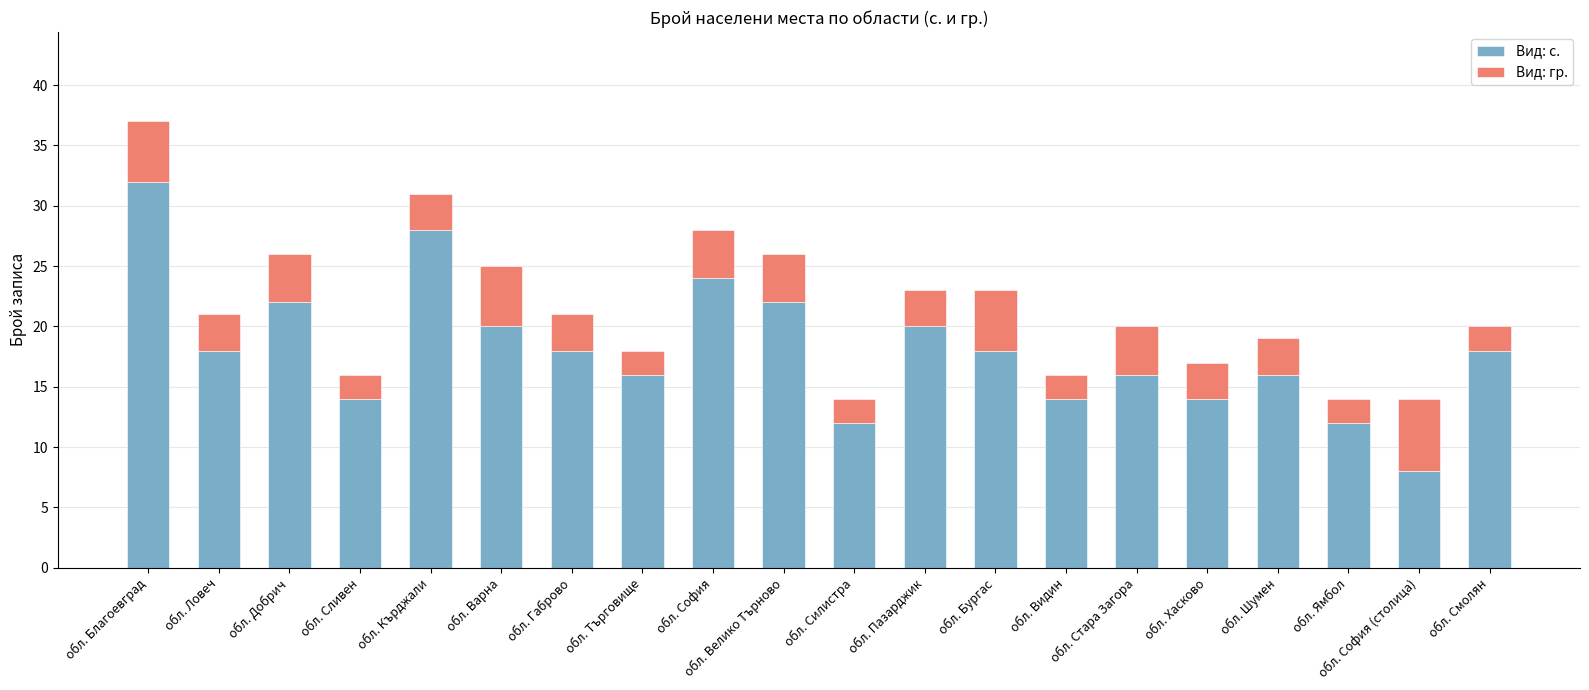

Does the chart contain any negative values?

No